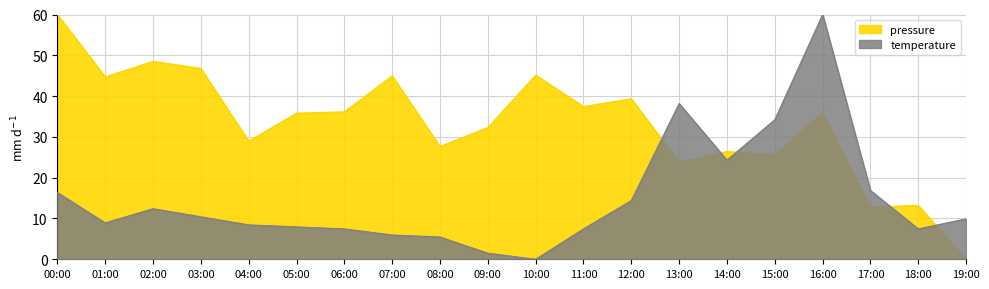

What is the difference between the second highest and minimum values in the pressure series?

48.5